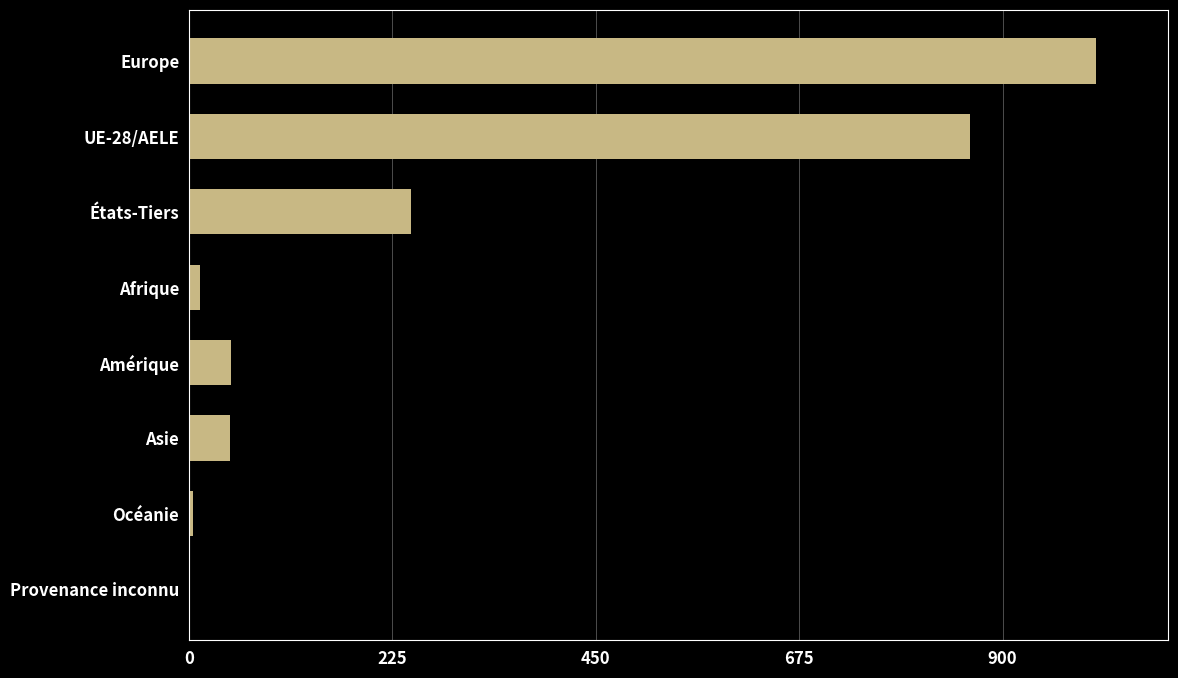

Is it true that the value at États-Tiers is 419?

False